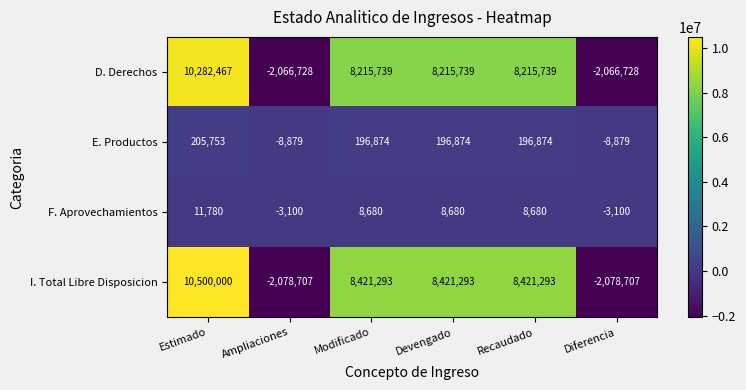

What is the difference between the maximum and minimum values in the I. Total Libre Disposicion series?

12578707